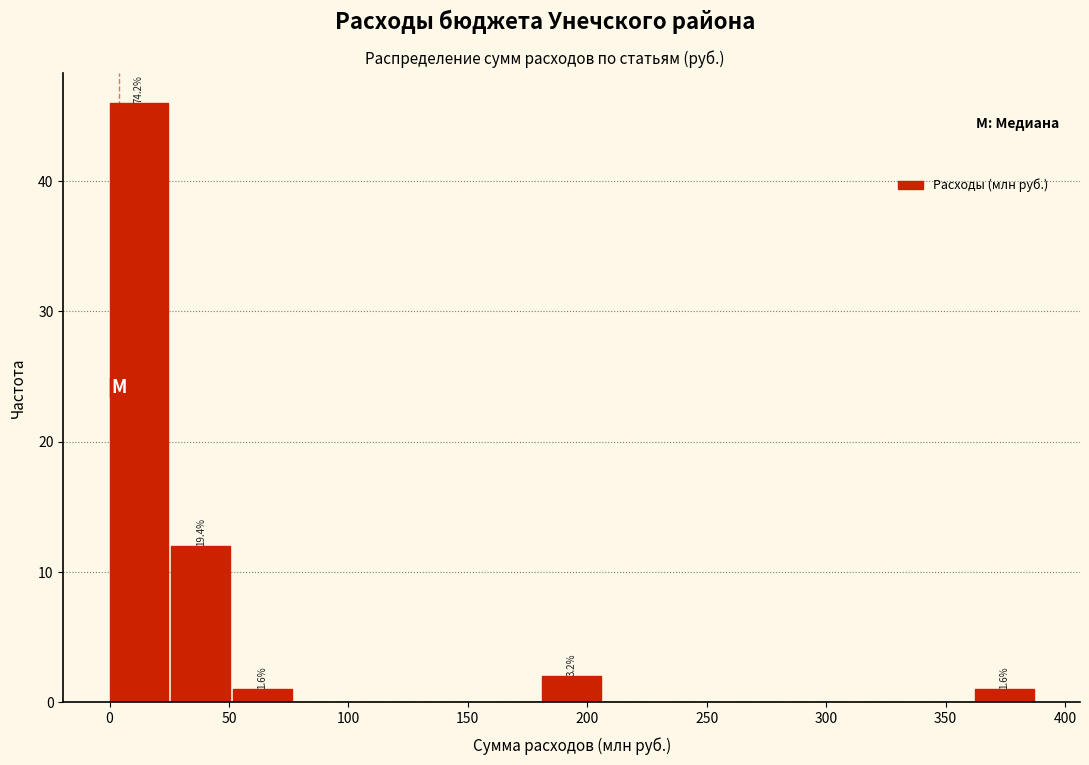

Over which range of the x-axis is the bar tallest?

0 to 25